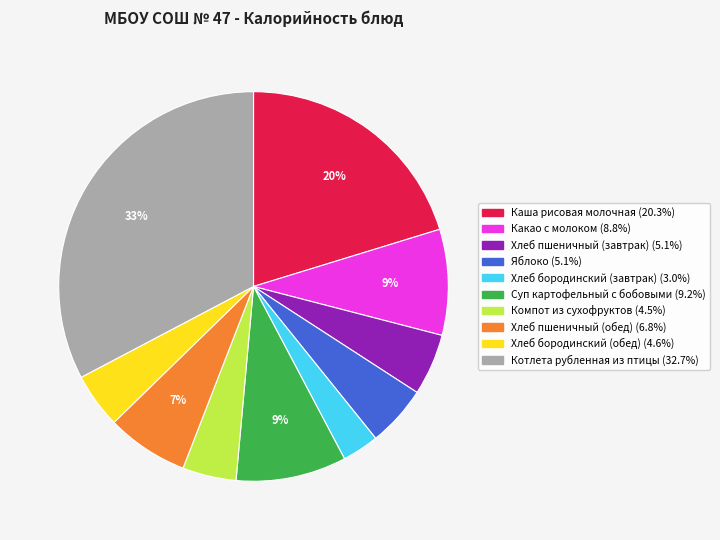

What is the ratio of the value at Котлета рубленная из птицы to the value at Какао с молоком?

3.7